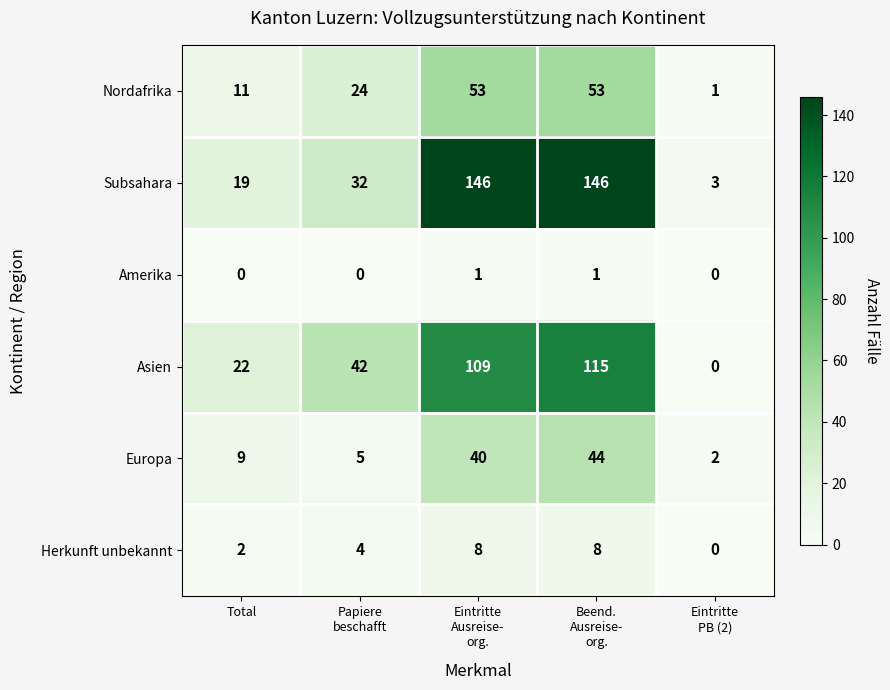

What is the highest value of the Subsahara series?

146